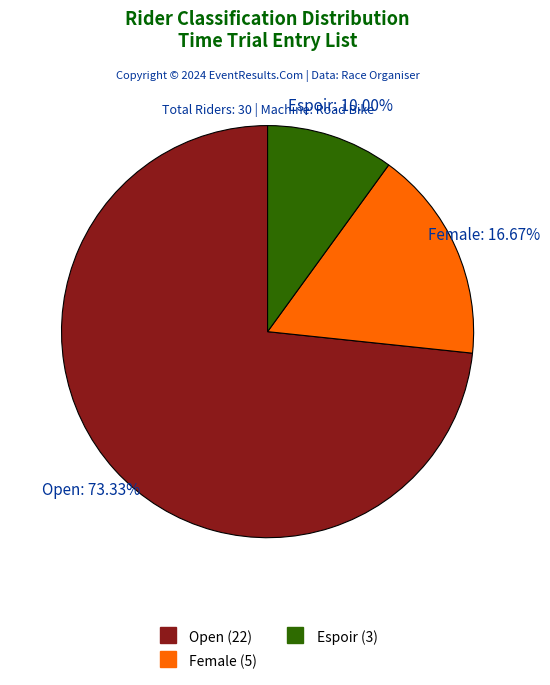

Between Open and Espoir, which is larger?

Open